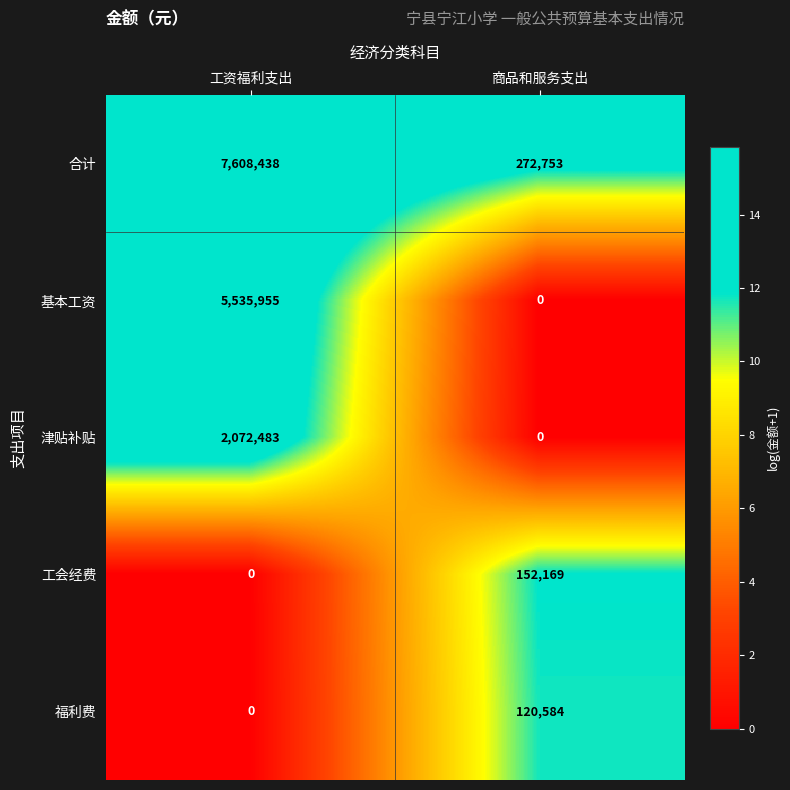

What is the maximum value for 基本工资?

5535955